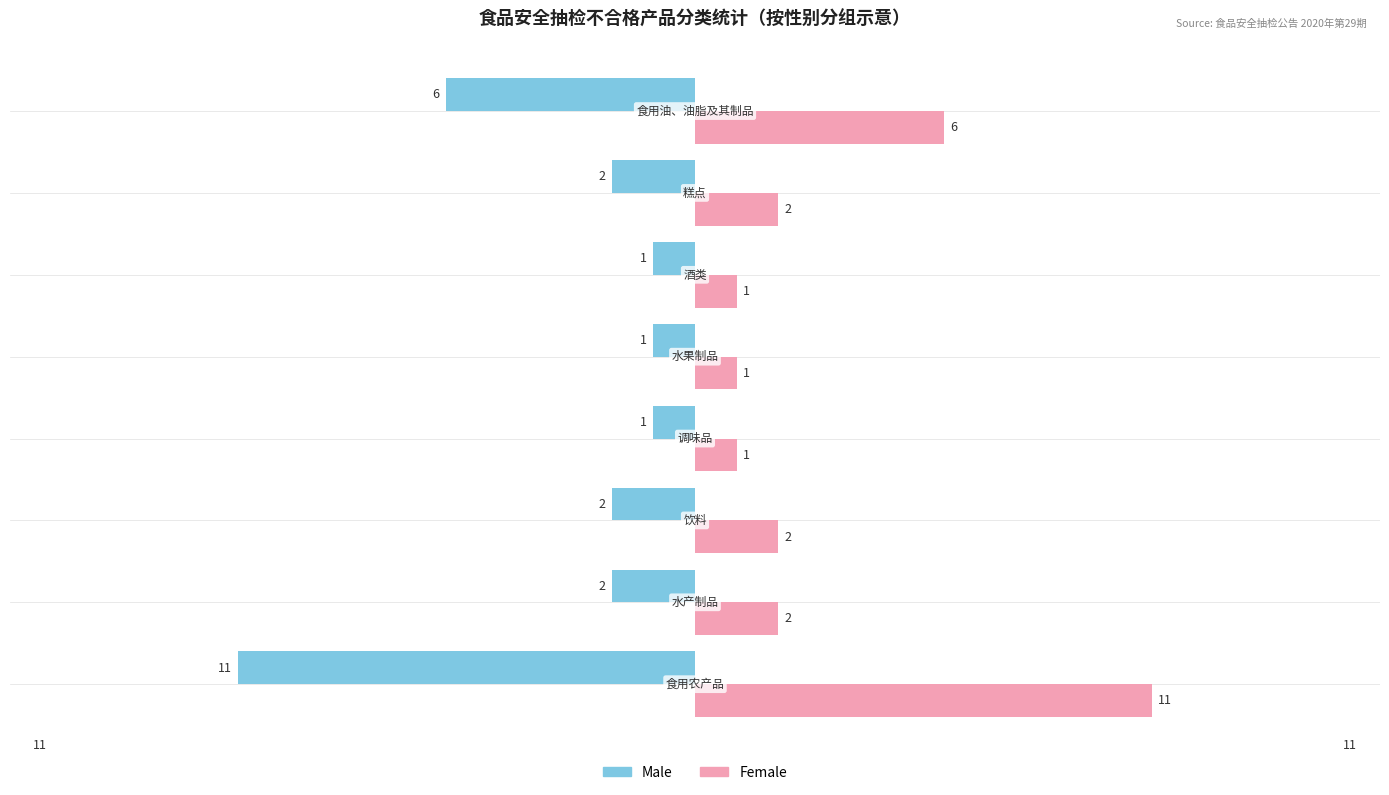

List the series in order of their overall mean, lowest first.

Male, Female